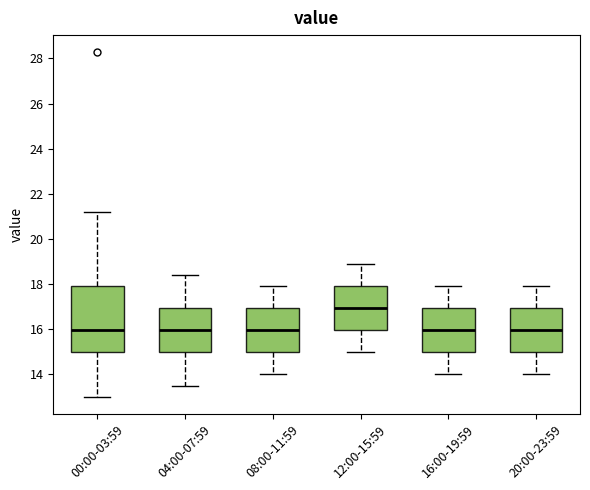

Reading left to right, read every box against the y-axis: the position of its median line, the range the box covers, and the ends of its whiskers. The values are not printed on the chart, so give them approximately, as read against the axis.

00:00-03:59: median 16.0, box 15.0 to 18.0, whiskers 13.0 to 21.2
04:00-07:59: median 16.0, box 15.0 to 17.0, whiskers 13.6 to 18.4
08:00-11:59: median 16.0, box 15.0 to 17.0, whiskers 14.0 to 18.0
12:00-15:59: median 17.0, box 16.0 to 18.0, whiskers 15.0 to 19.0
16:00-19:59: median 16.0, box 15.0 to 17.0, whiskers 14.0 to 18.0
20:00-23:59: median 16.0, box 15.0 to 17.0, whiskers 14.0 to 18.0